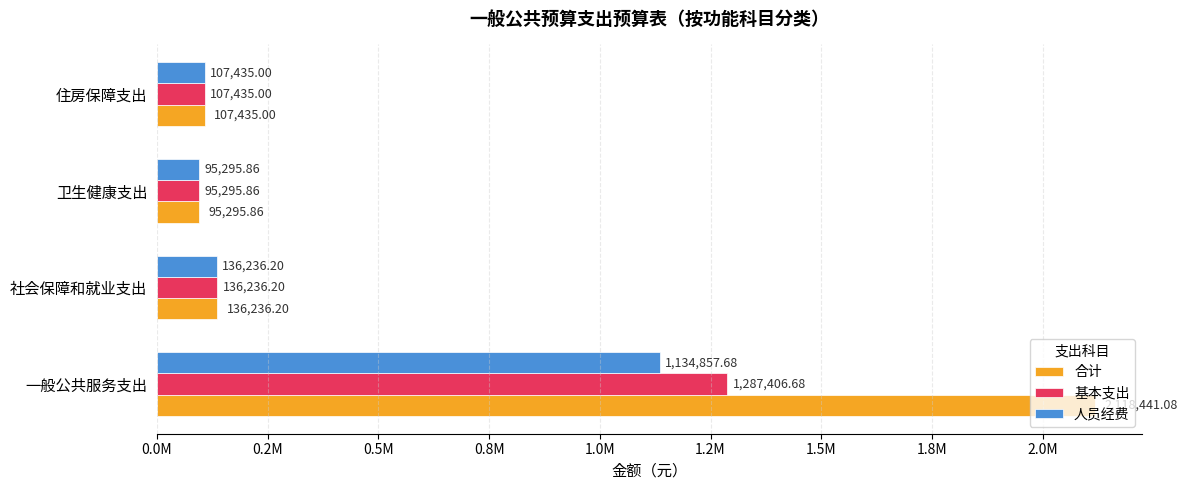

What is the maximum value shown in the chart?

2118441.1